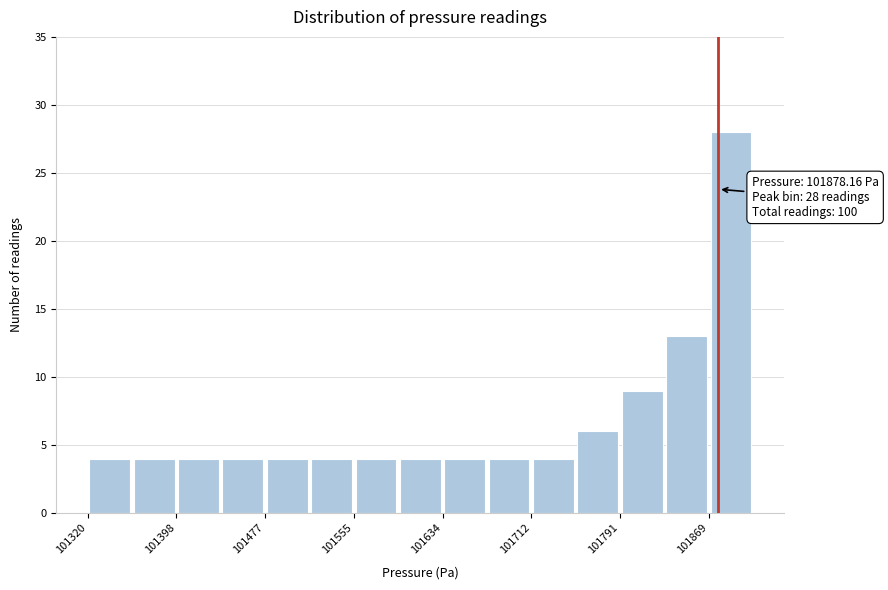

Around what value on the x-axis is the tallest bar? Give the approximate position of its centre, as read against the axis.

101890